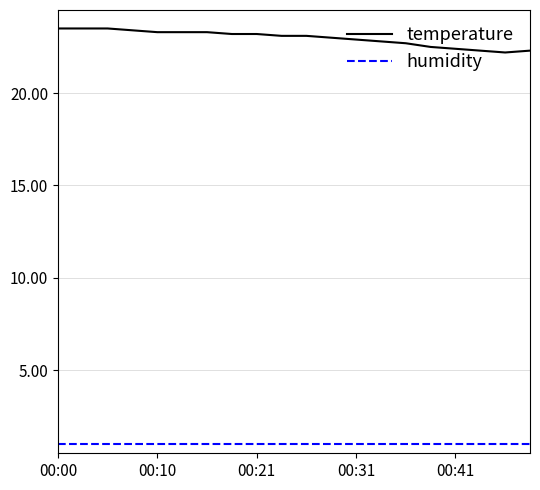

Which series has the widest spread of values?

temperature